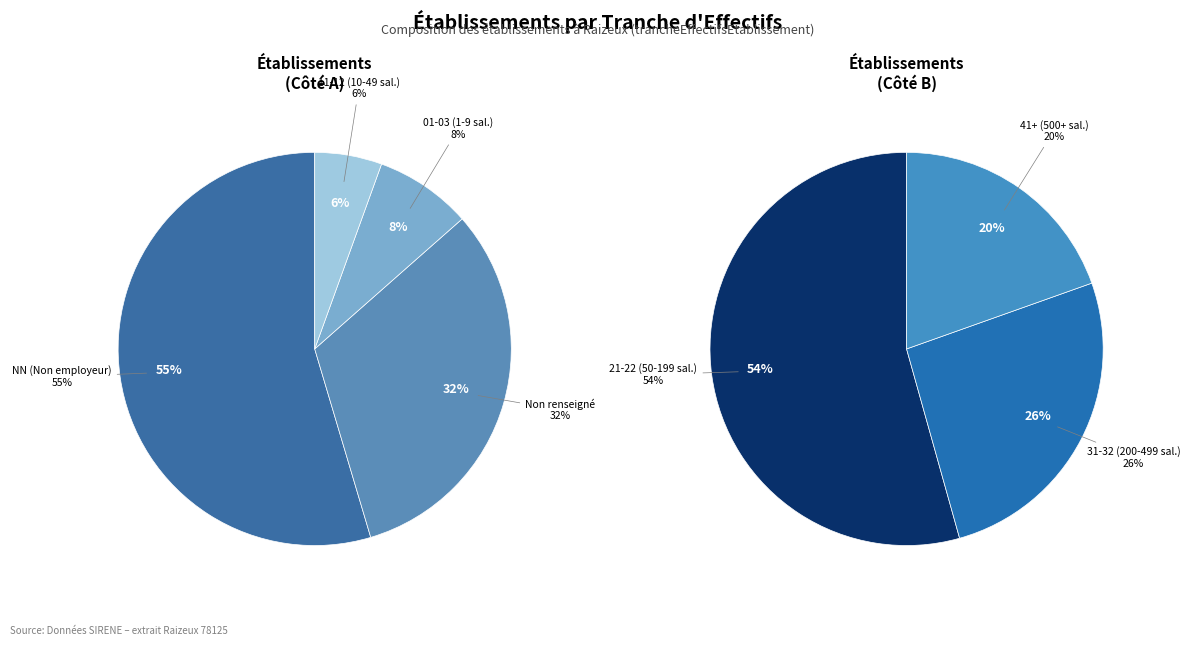

True or false: 42 accounts for 15% of the total.

False